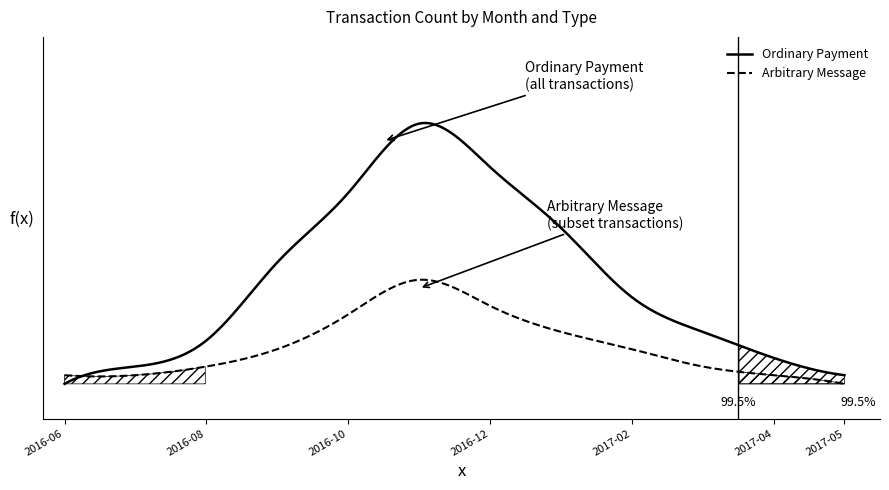

What is the value of the Arbitrary Message point at the 6th from the left?

12